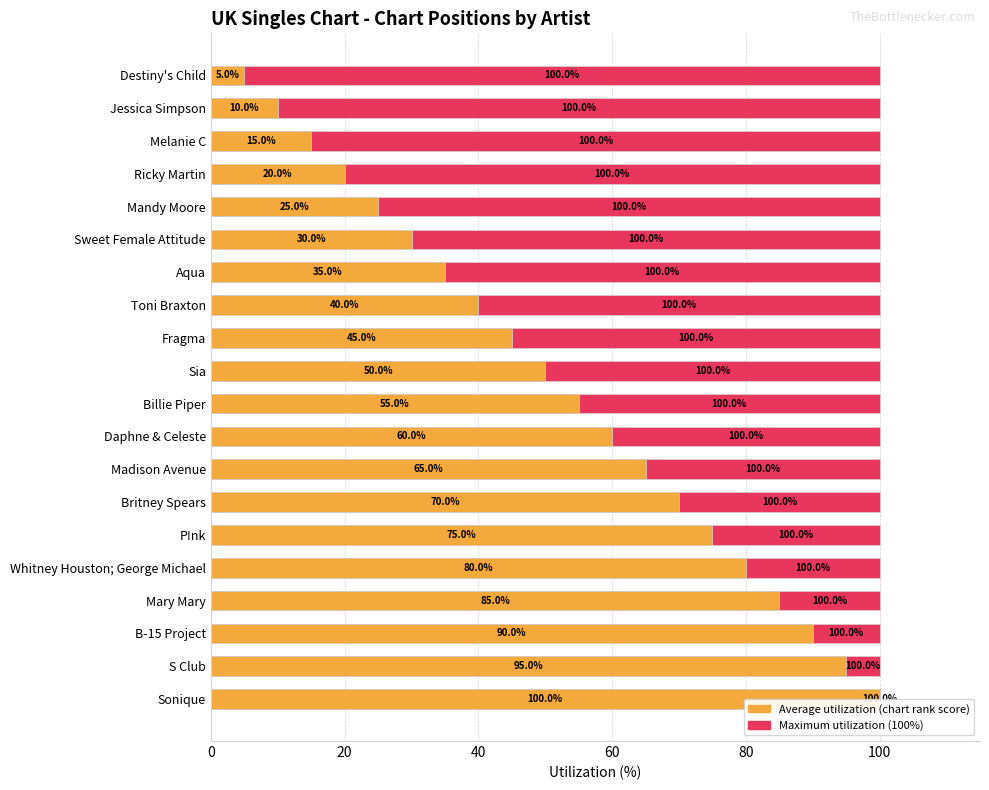

What is the difference between the maximum and minimum values in the Average utilization series?

95.0